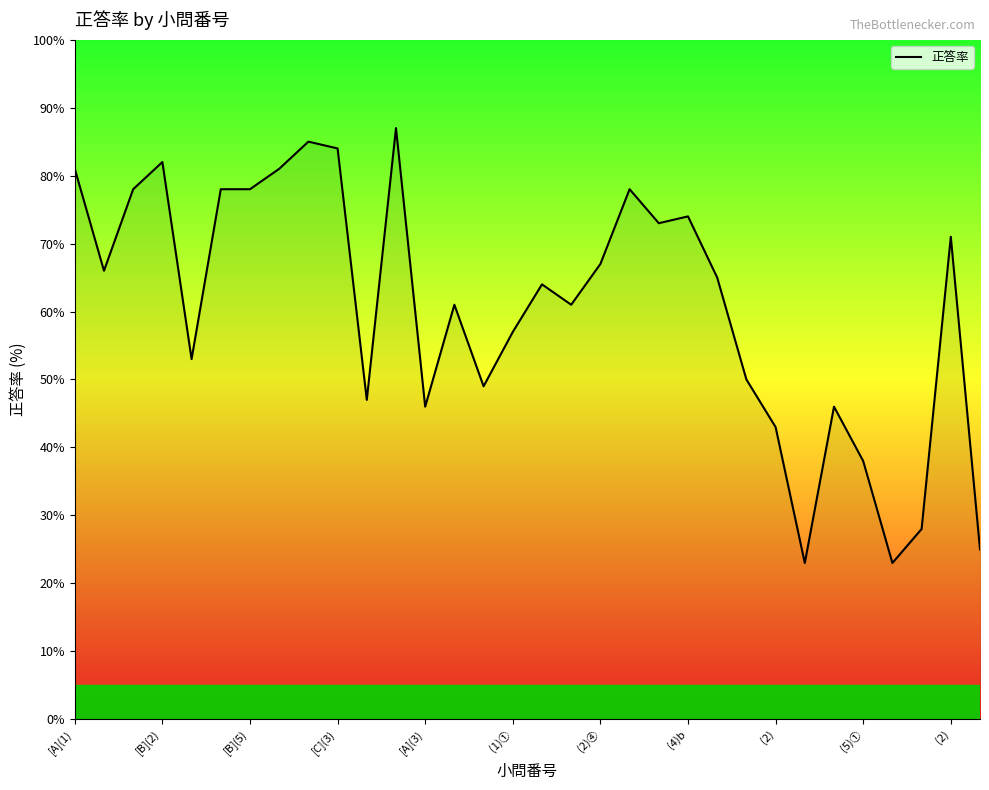

What is the difference between the maximum and minimum values?

64